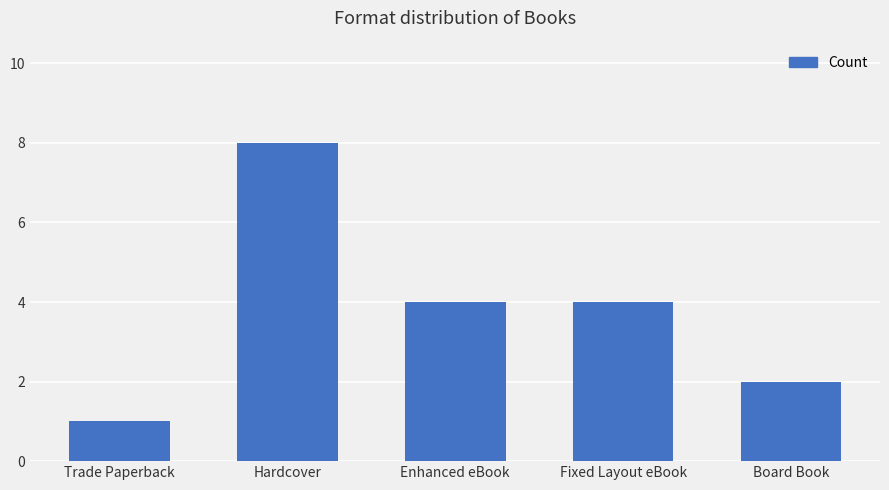

What is the greatest value displayed?

8